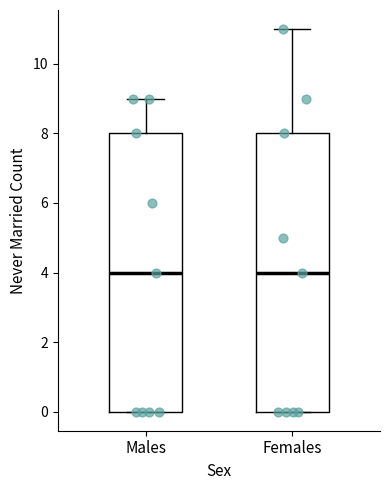

Where does the median line of the box for Females sit on the y-axis? The values are not printed on the chart, so give them approximately, as read against the axis.

4